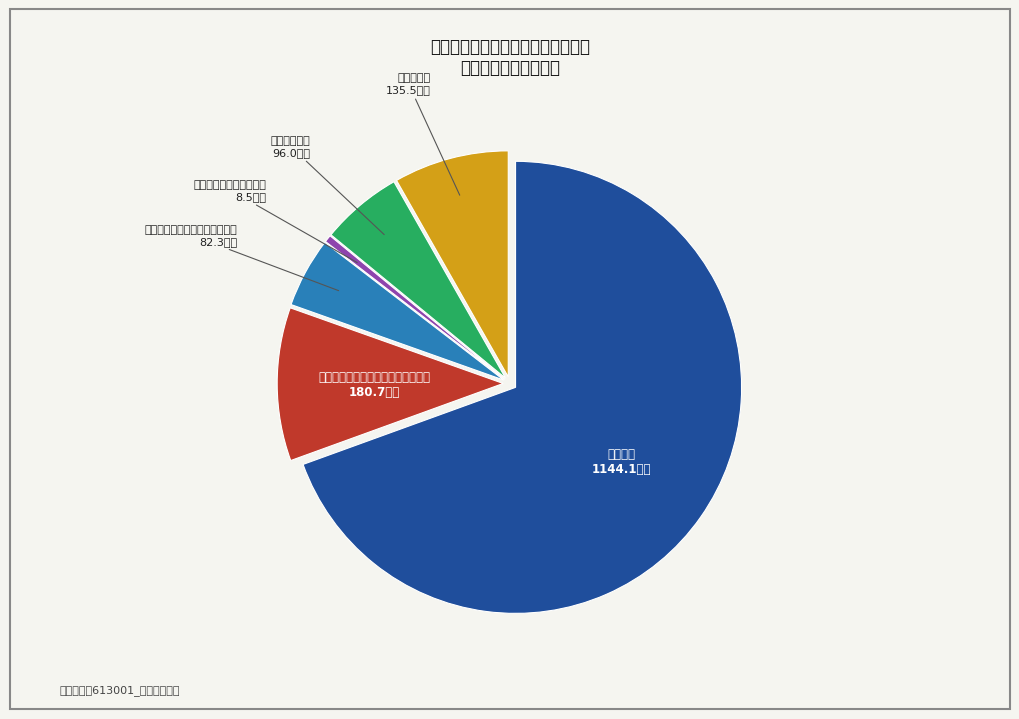

Which slice is the smallest?

其他社会保障和就业支出